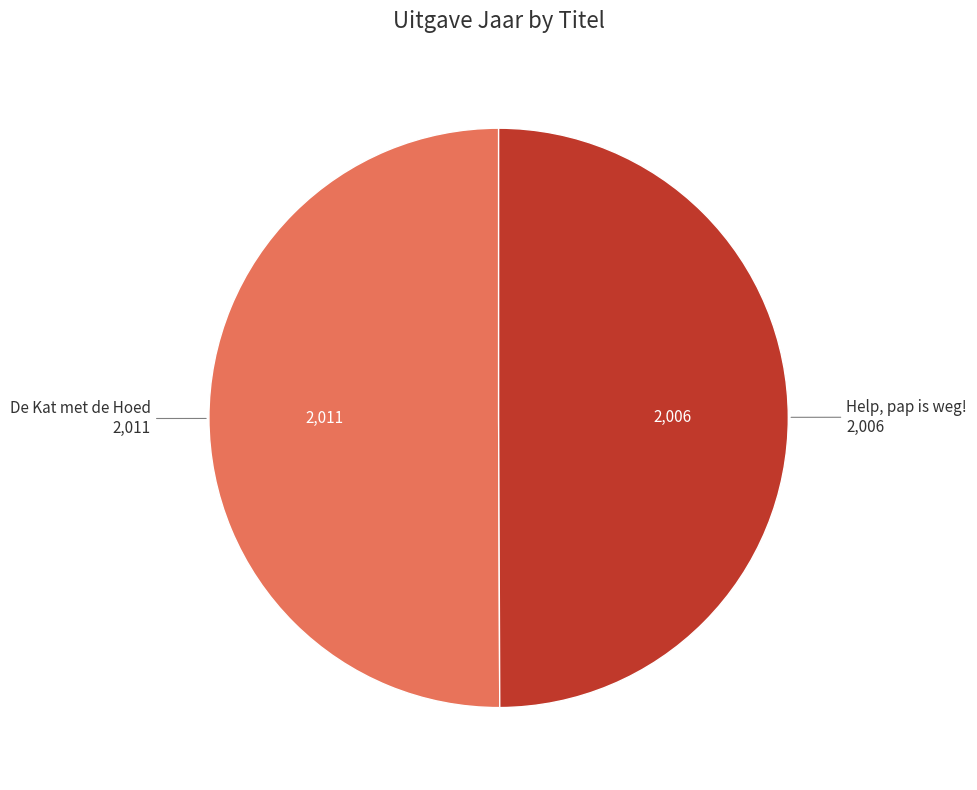

How many segments does this pie chart have?

2